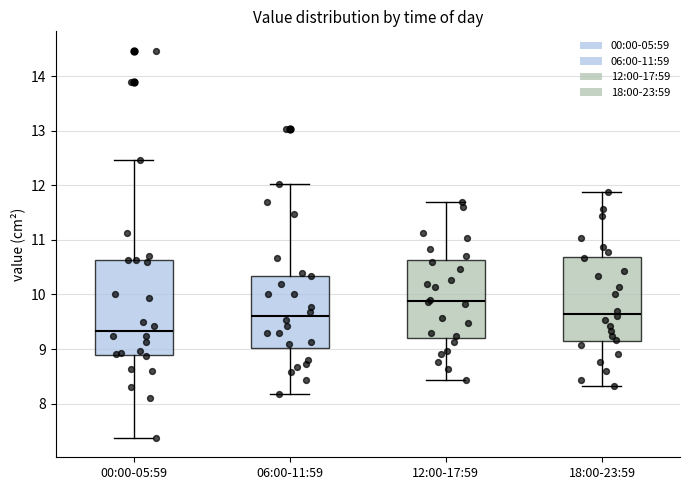

Reading left to right, read every box against the y-axis: the position of its median line, the range the box covers, and the ends of its whiskers. The values are not printed on the chart, so give them approximately, as read against the axis.

00:00-05:59: median 9.3, box 8.9 to 10.6, whiskers 7.4 to 12.5
06:00-11:59: median 9.6, box 9.0 to 10.3, whiskers 8.2 to 12.0
12:00-17:59: median 9.9, box 9.2 to 10.6, whiskers 8.4 to 11.7
18:00-23:59: median 9.7, box 9.1 to 10.7, whiskers 8.3 to 11.9